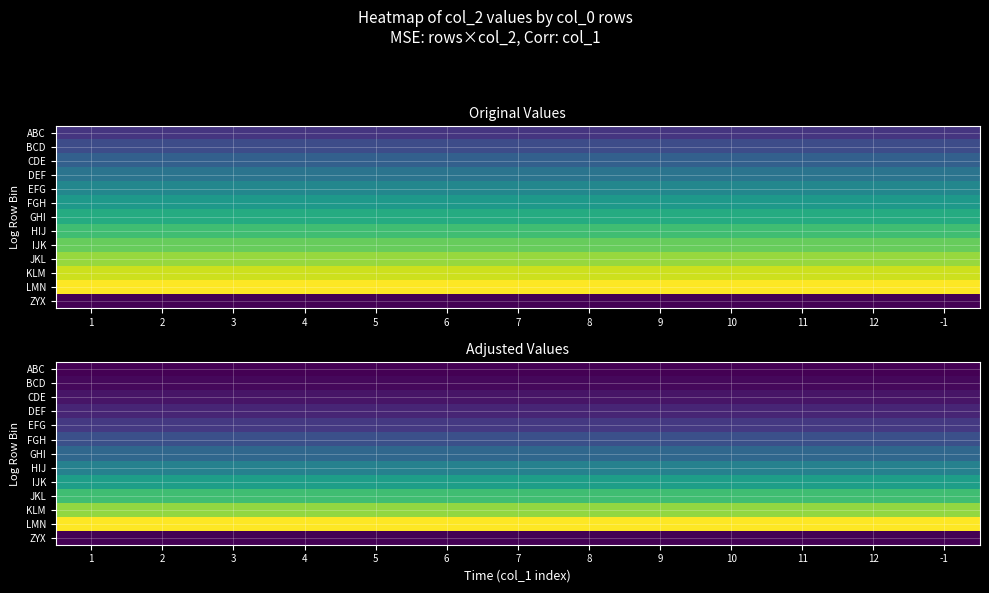

Which category has the highest value in the ABC series?

1